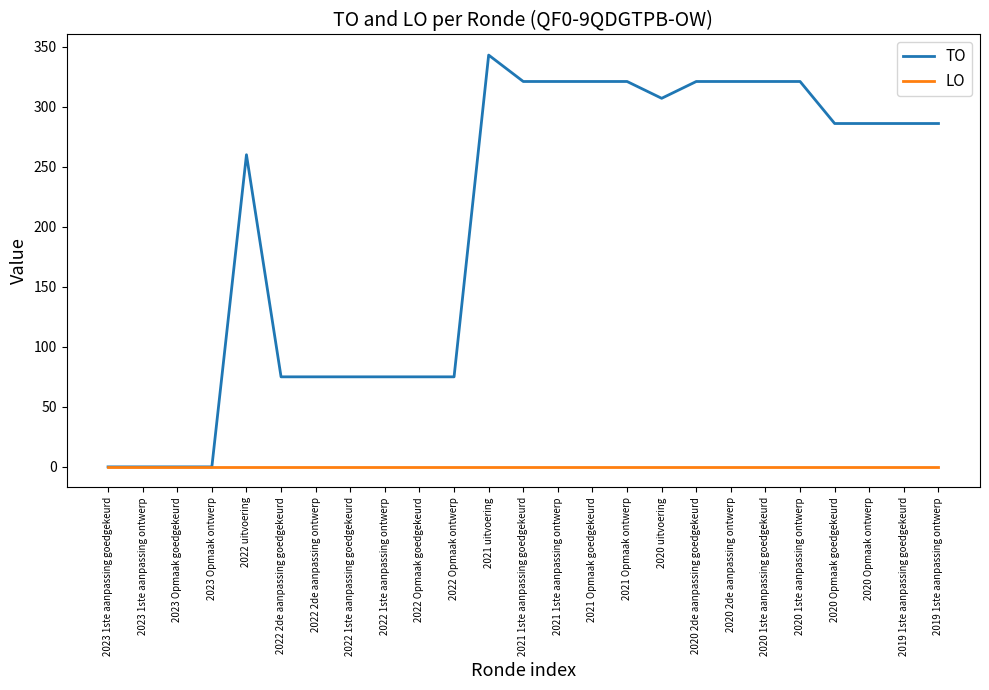

The value of TO at 2020 1ste aanpassing goedgekeurd is 321. True or false?

True